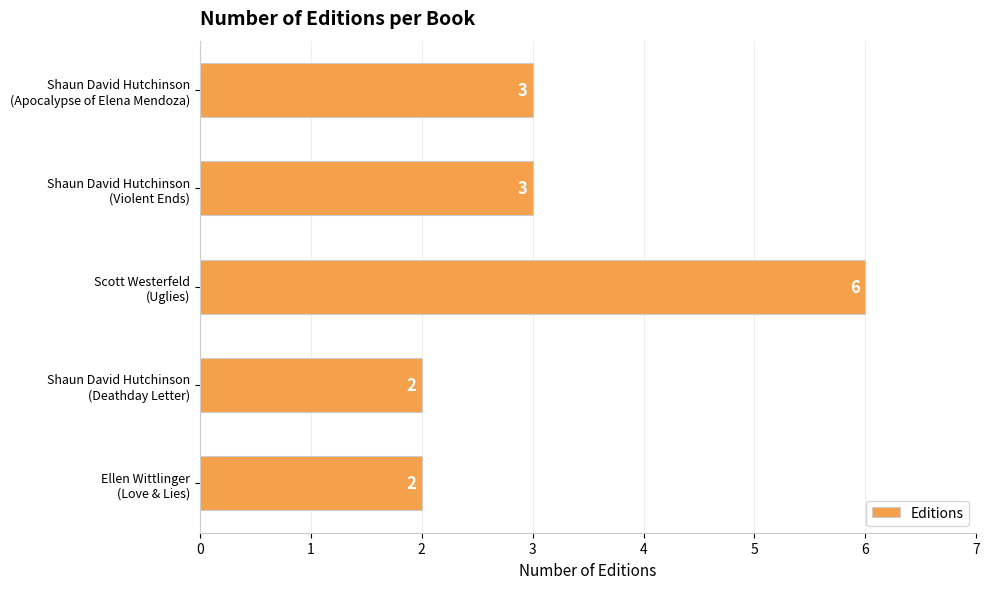

What is the minimum value shown in the chart?

2